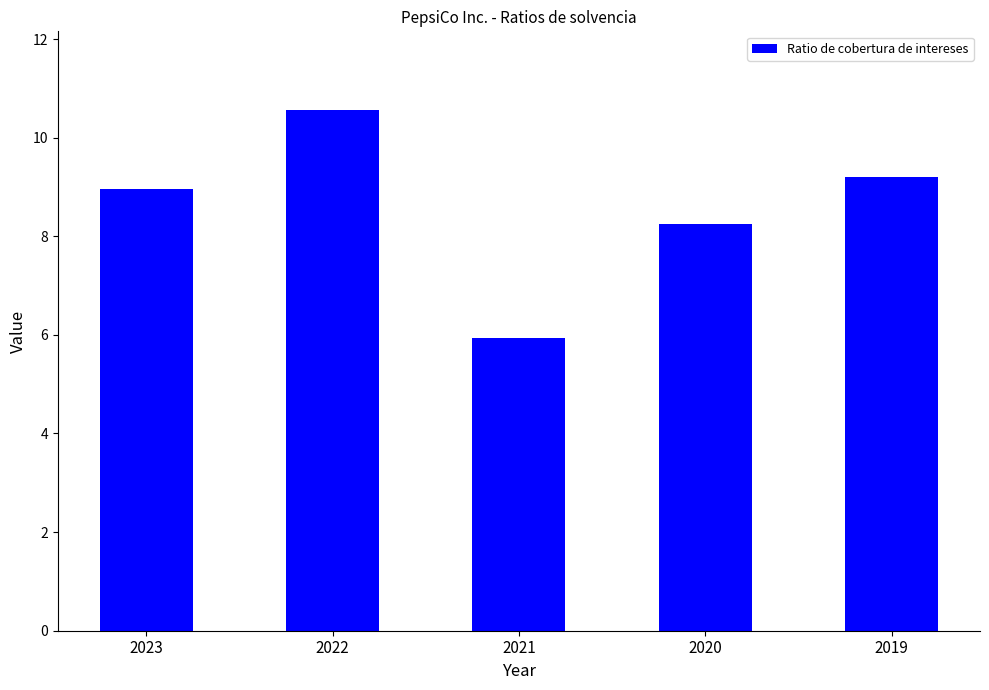

List the labels in order of value, smallest first.

2021, 2020, 2023, 2019, 2022